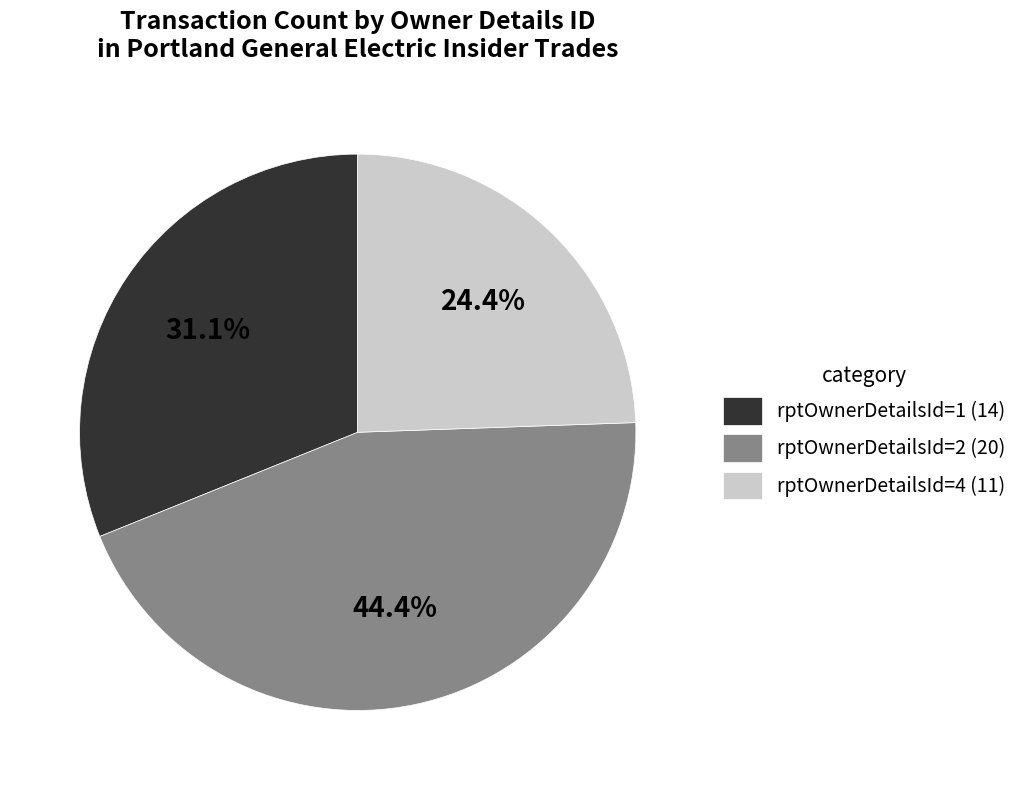

Do rptOwnerDetailsId=2 (20) and rptOwnerDetailsId=1 (14) together represent more than half of the pie?

Yes